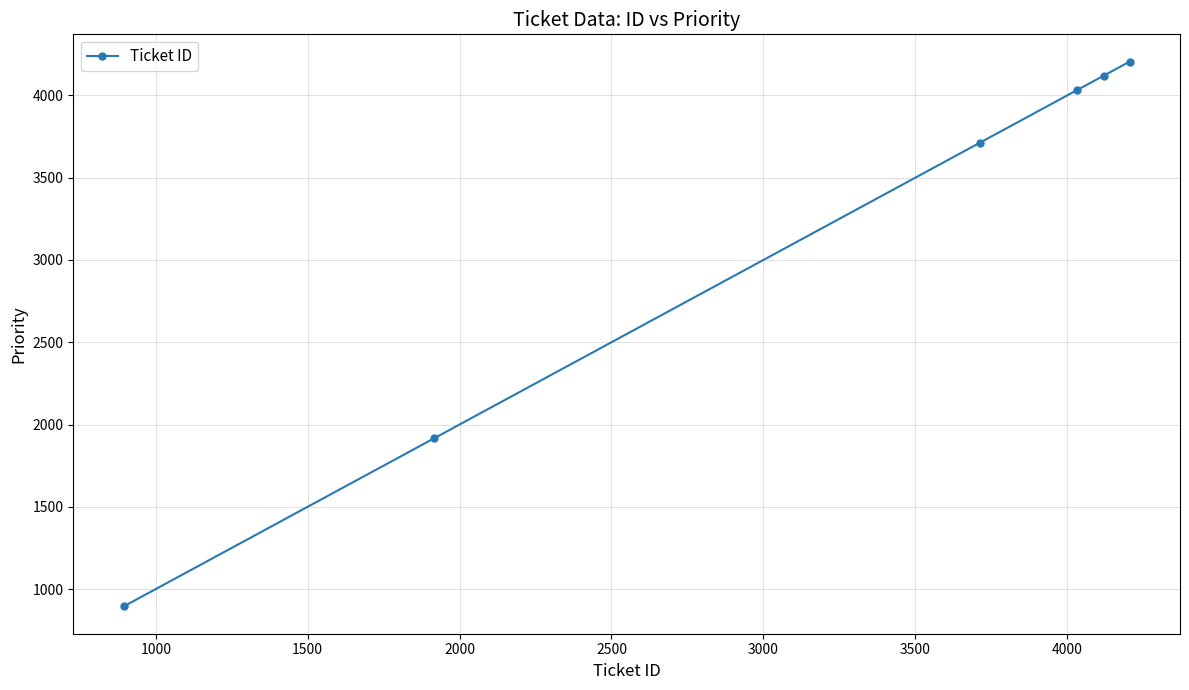

What is the difference between the maximum and minimum values?

3312